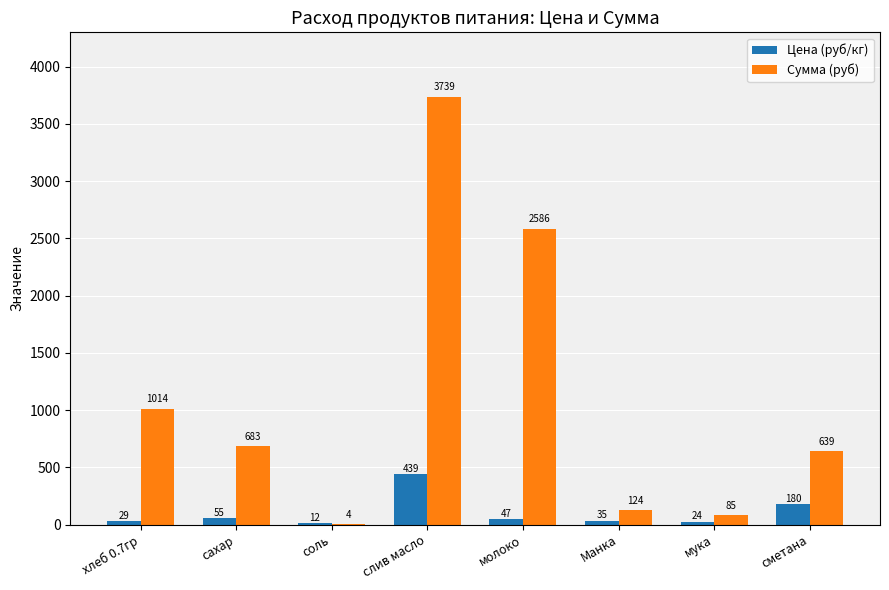

At which label is Цена (руб/кг) closest to 225?

сметана